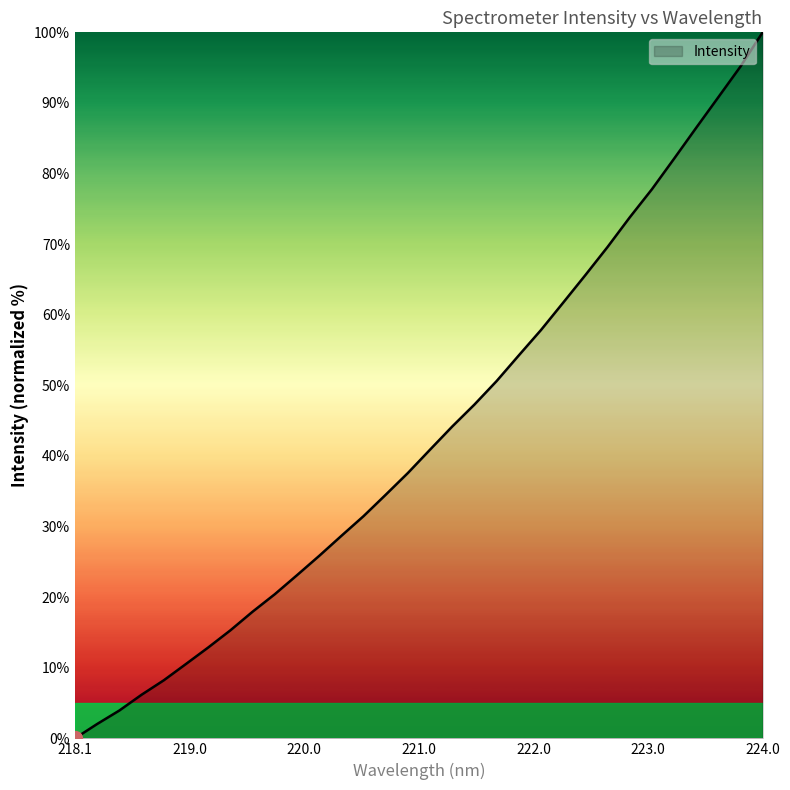

What is the difference between the maximum and minimum values?

100.0